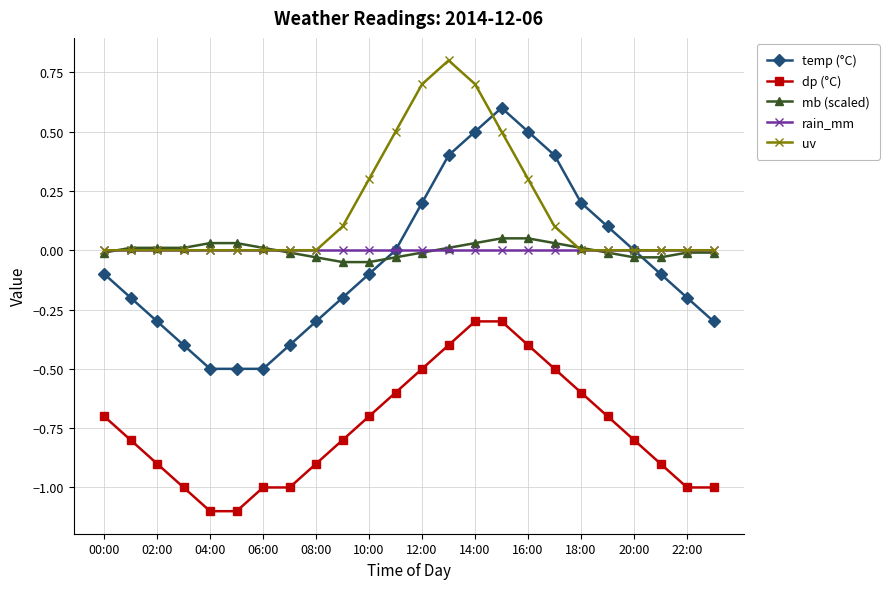

Which series has the widest spread of values?

temp (°C)